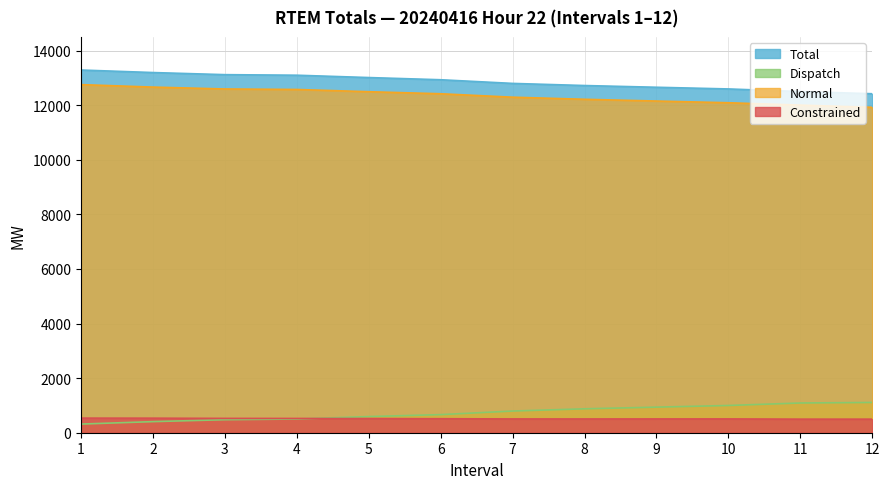

The Dispatch series shows 794.2 at 7. True or false?

True